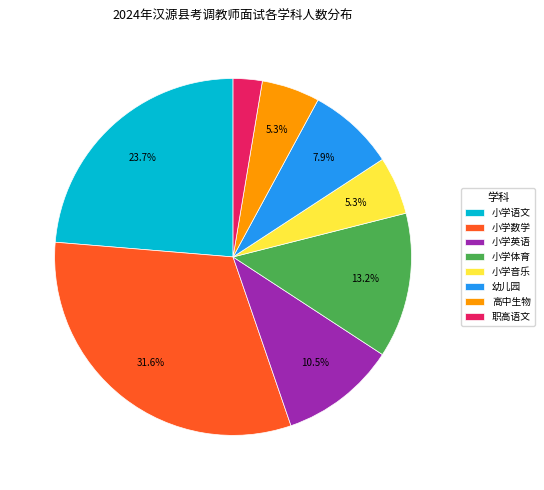

To the nearest percent, what is the average slice percentage?

12%